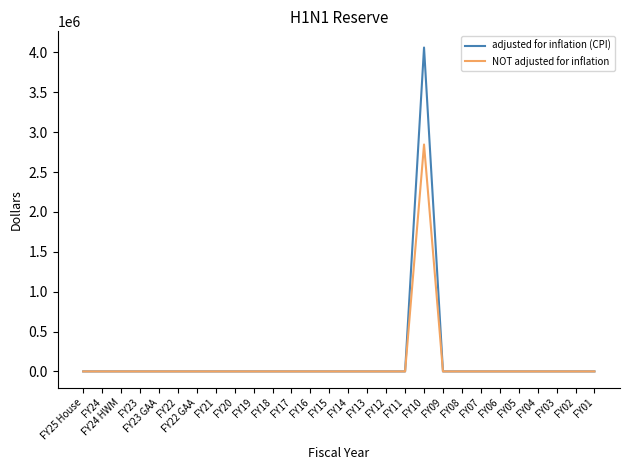

Which category has the highest value in the NOT adjusted for inflation series?

FY10